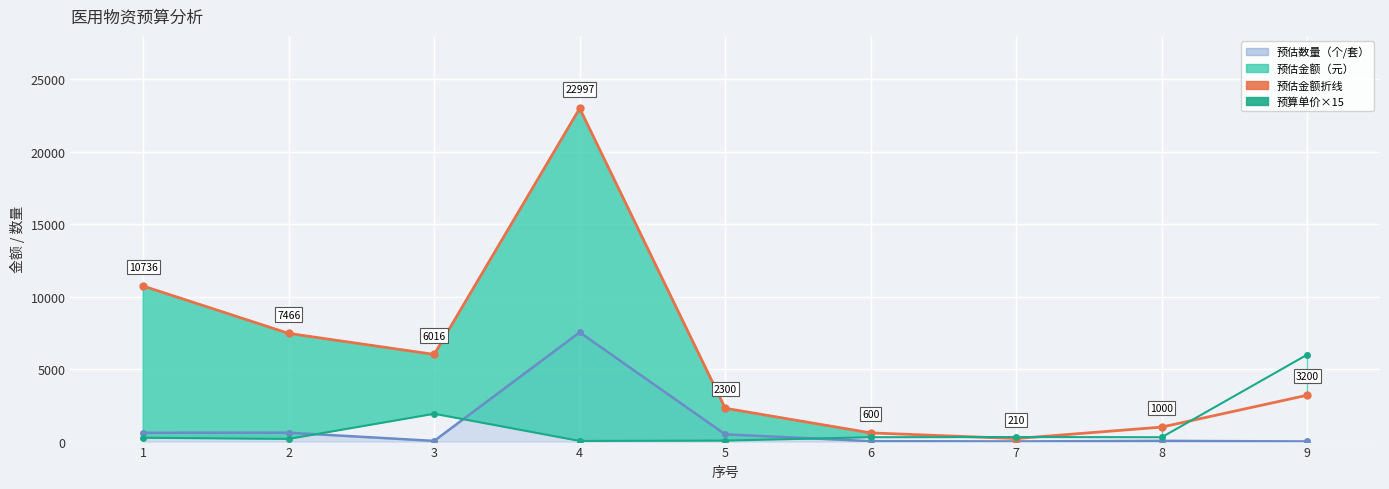

Where does the 预估金额（元） series first go above 3200?

1